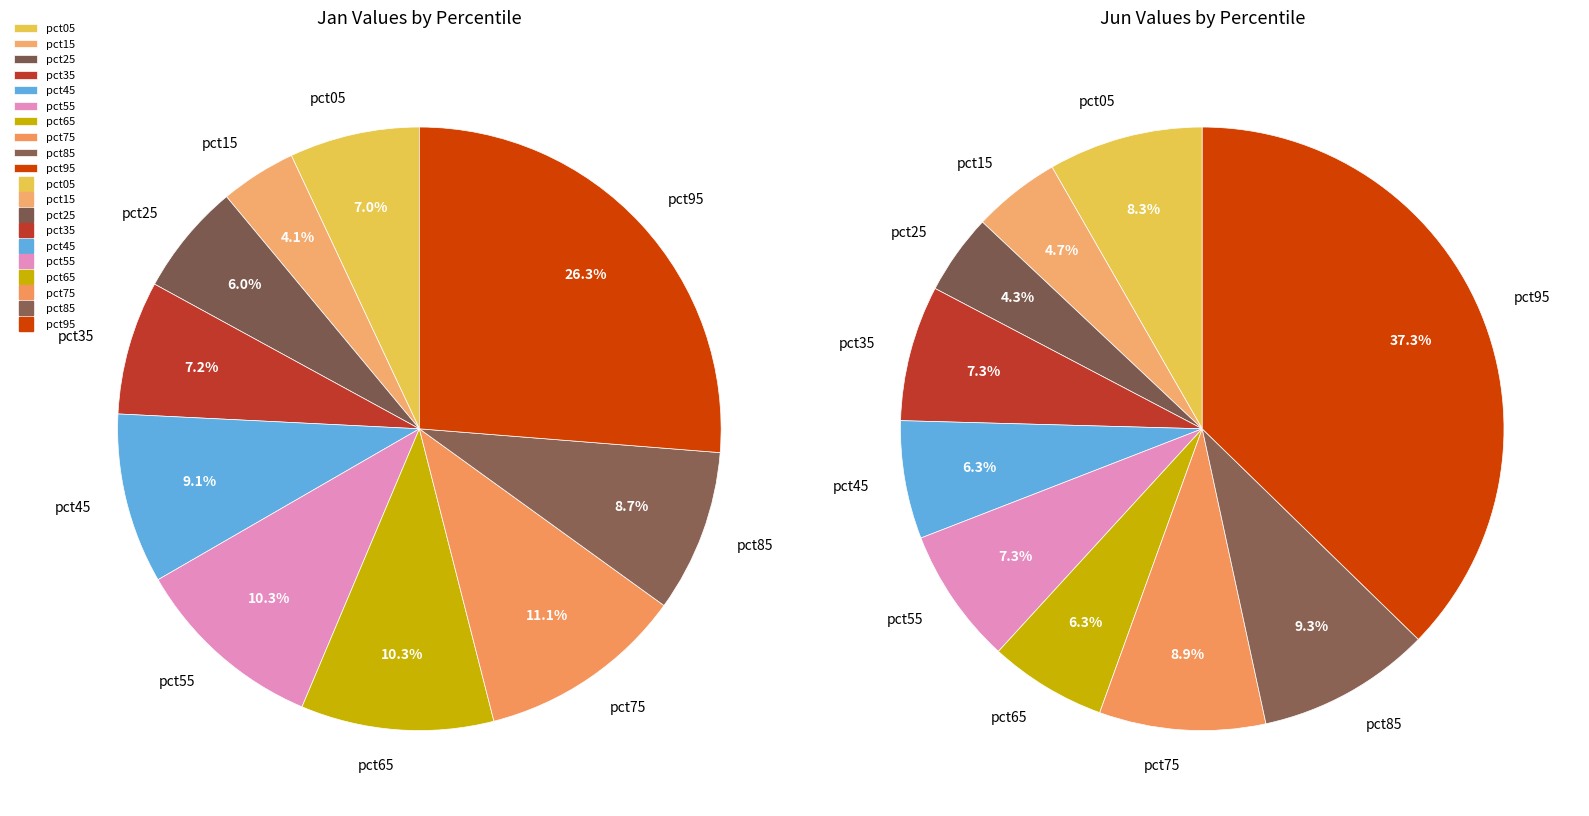

Count the number of slices in the pie.

10